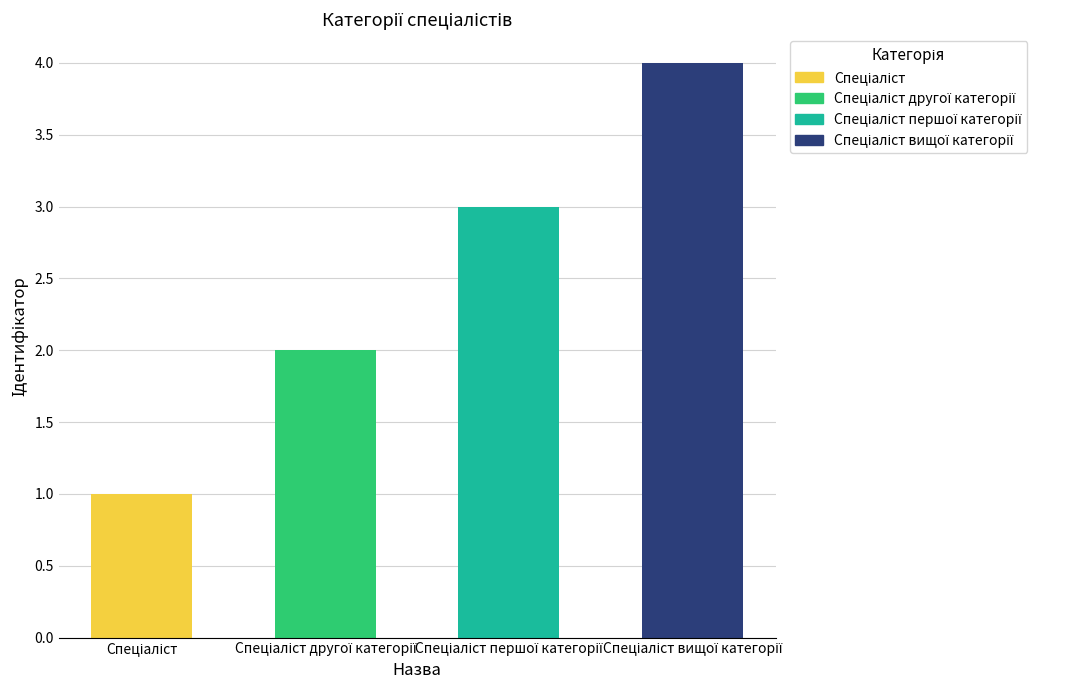

What is the maximum value shown in the chart?

4